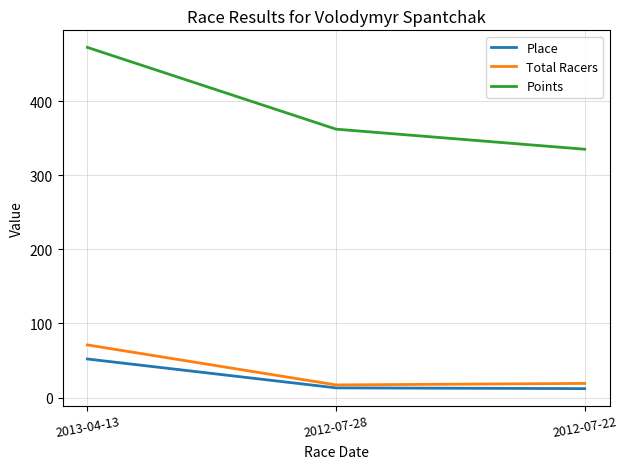

What is the total value across all series at 2012-07-22?

366.3